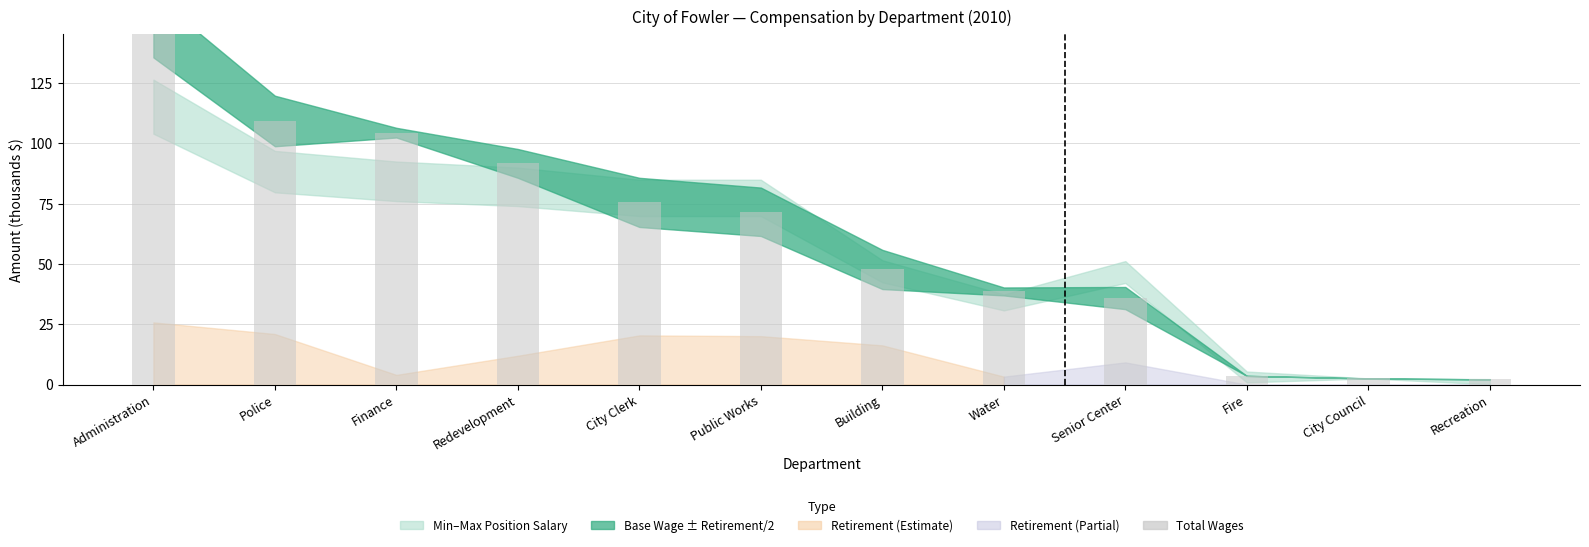

At which category does the chart reach its peak across all series?

Administration